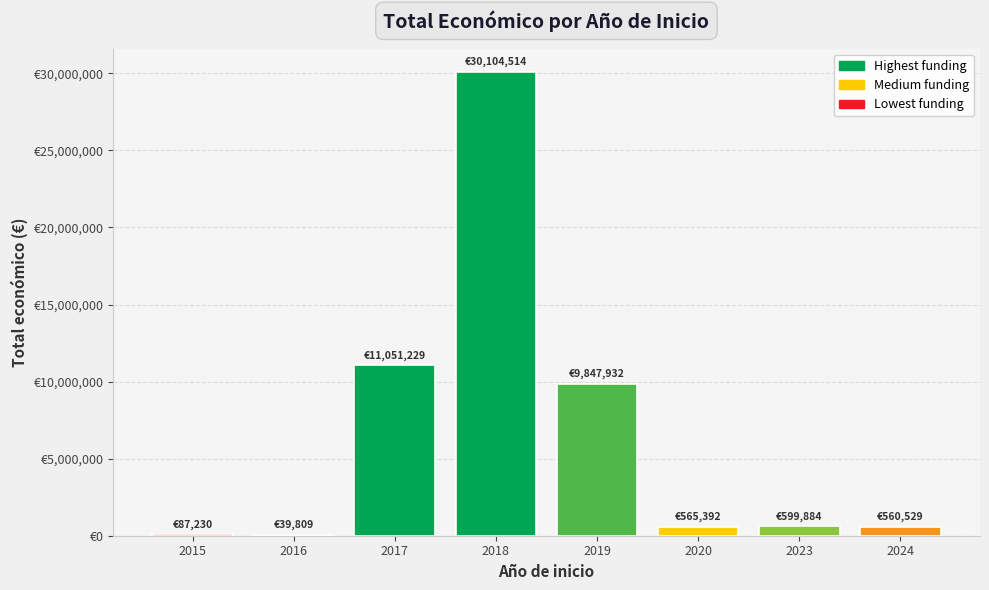

Are the bars horizontal?

No